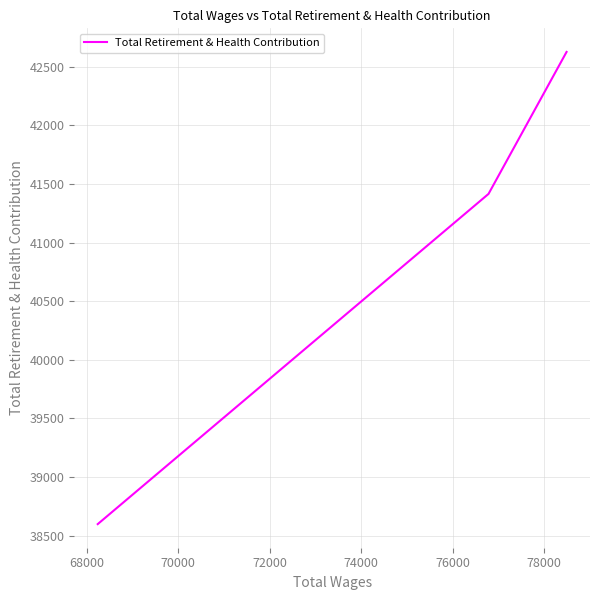

True or false: the data shows 51588 at 72000.

False